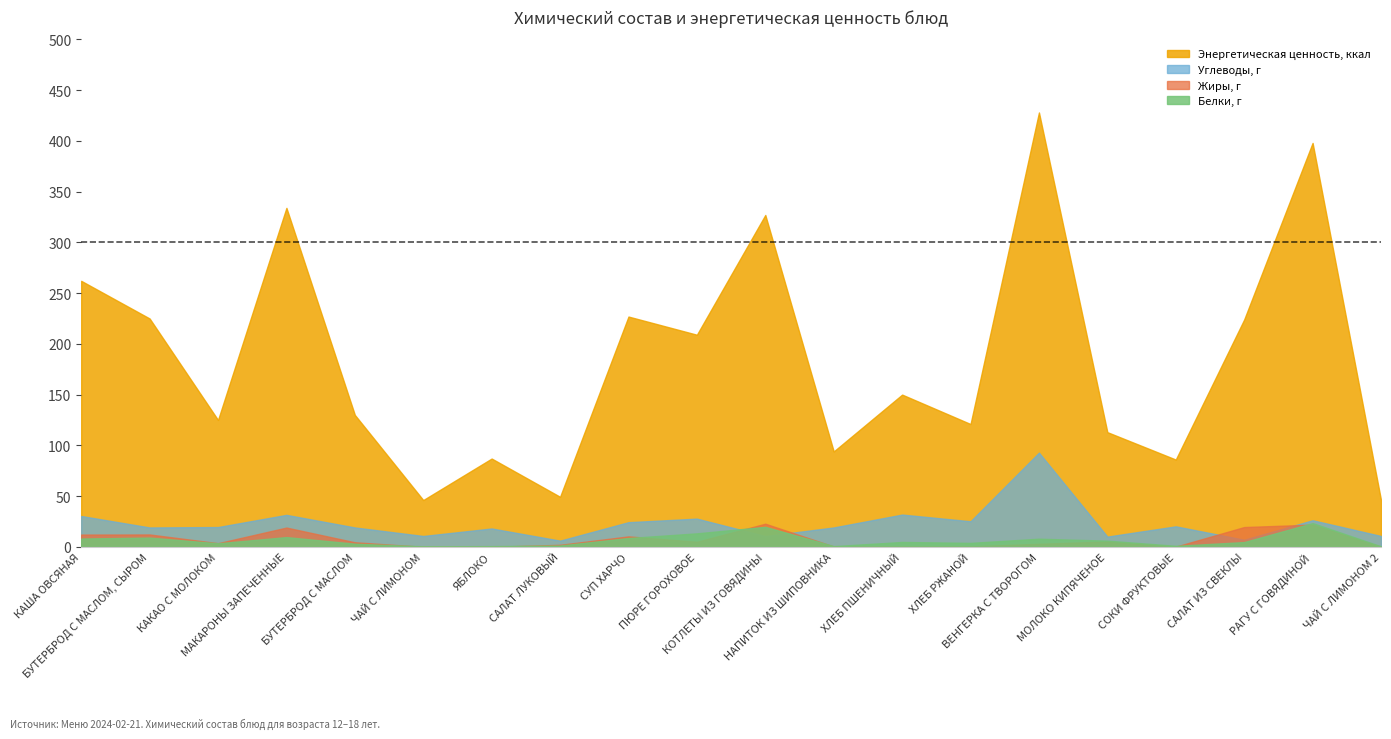

Which series has the largest range (max minus min)?

Энергетическая ценность, ккал